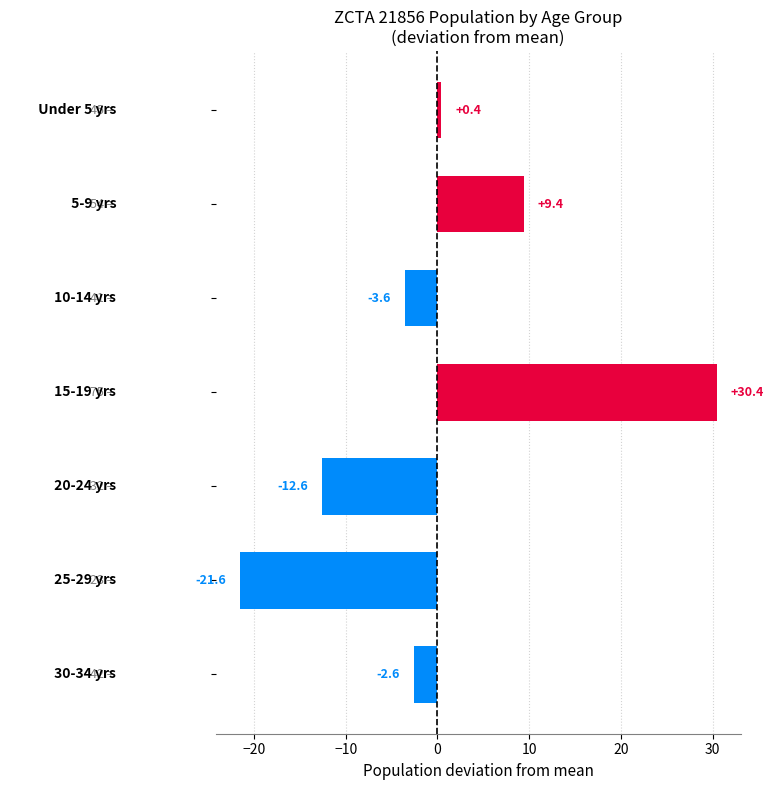

How many bars are there in total?

7